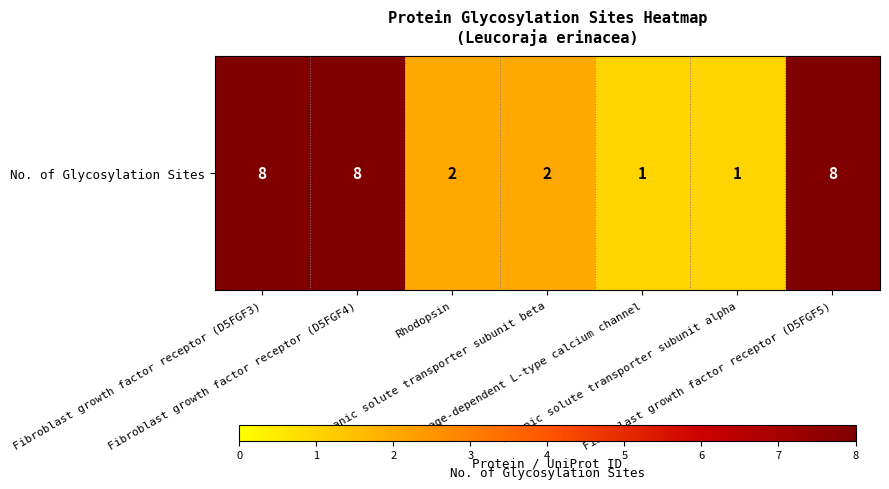

What is the difference between the values at Voltage-dependent L-type calcium channel and Rhodopsin?

1